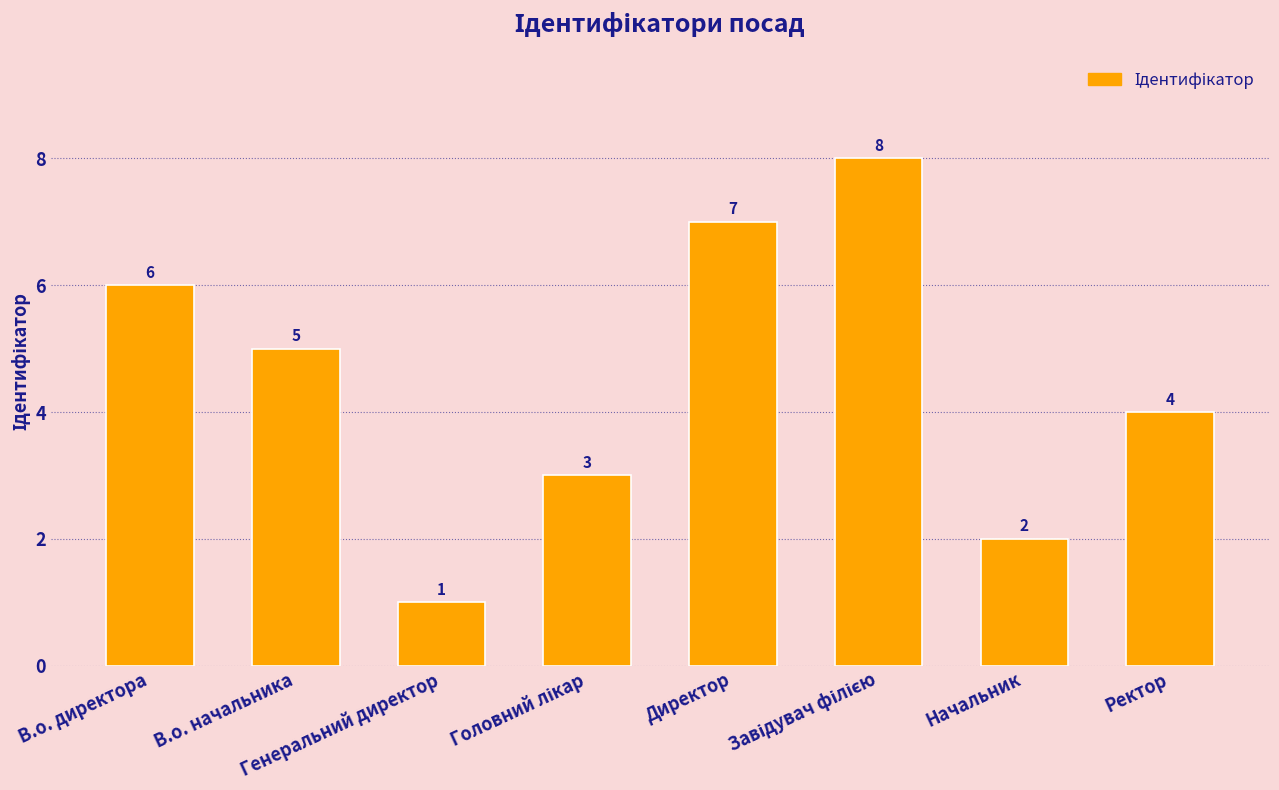

Count the number of data series in this chart.

1